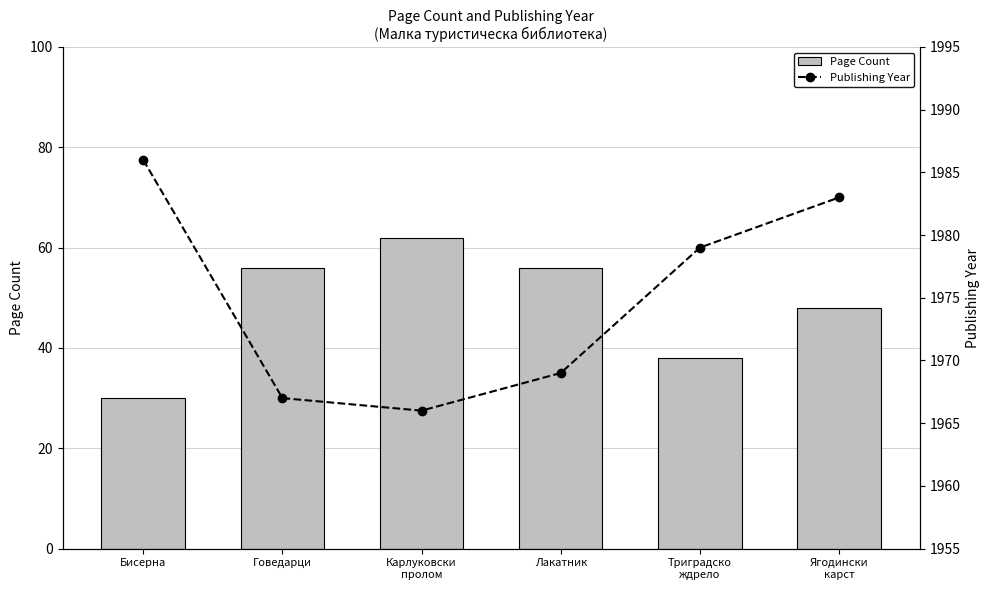

What position from the right is Говедарци?

5